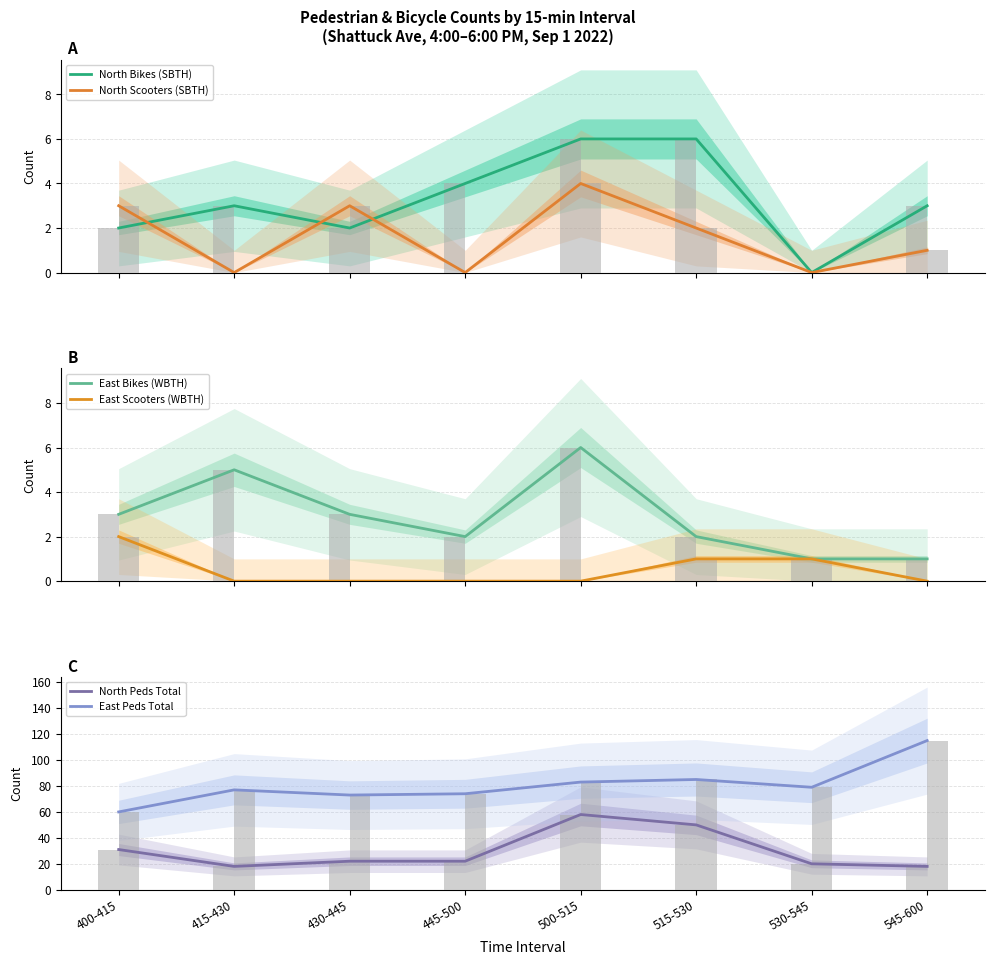

What is the greatest value displayed?

115